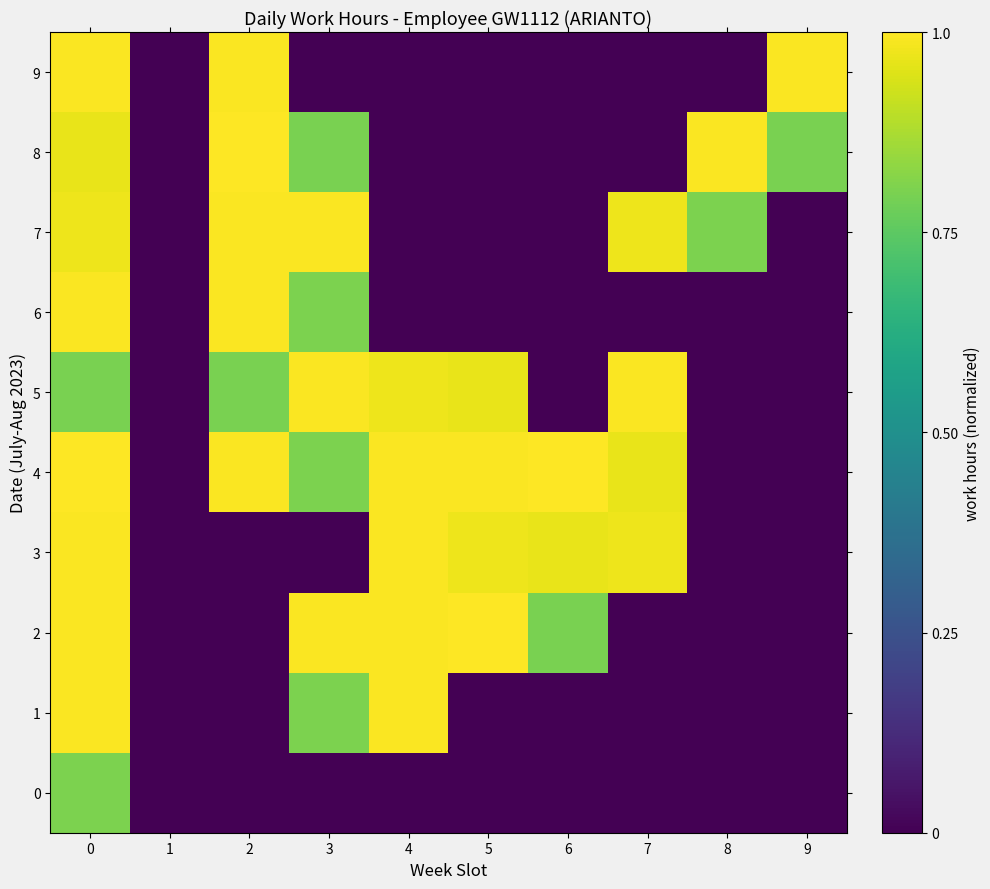

Which series has the widest spread of values?

8